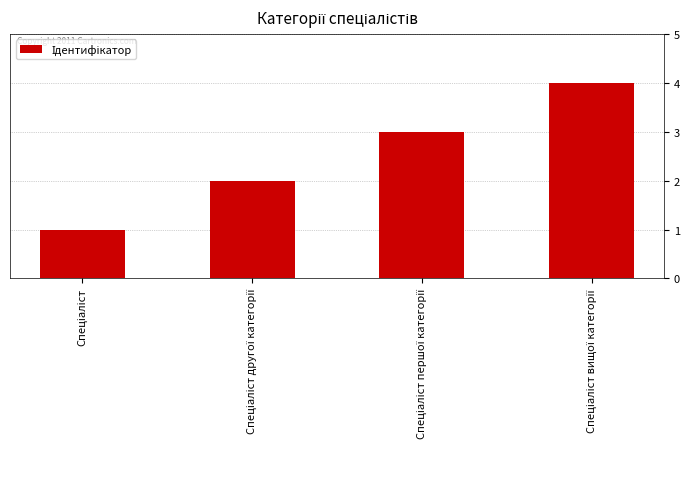

What is the maximum value shown in the chart?

4